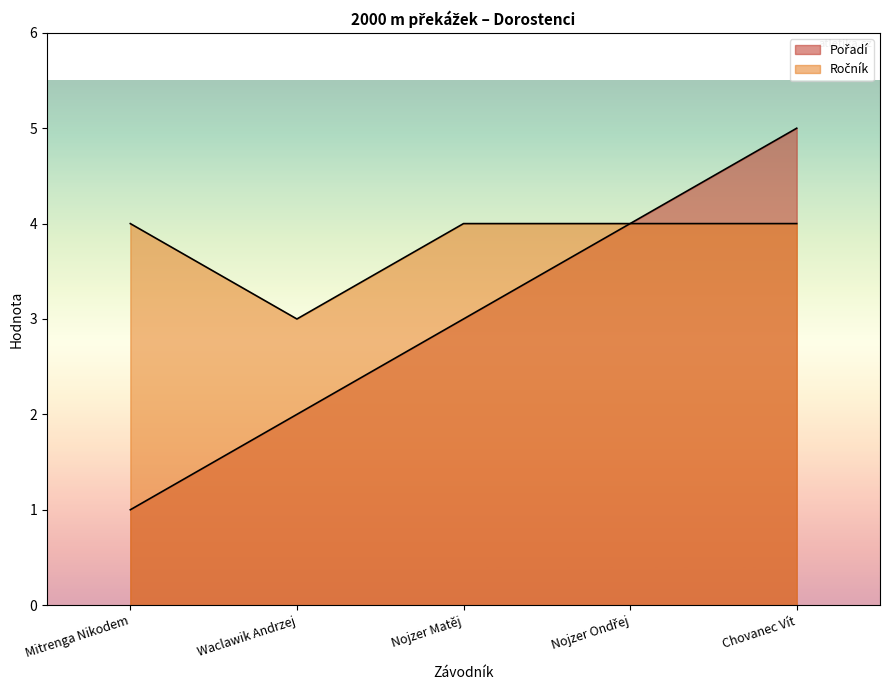

At which label does Pořadí reach its peak?

Chovanec Vít